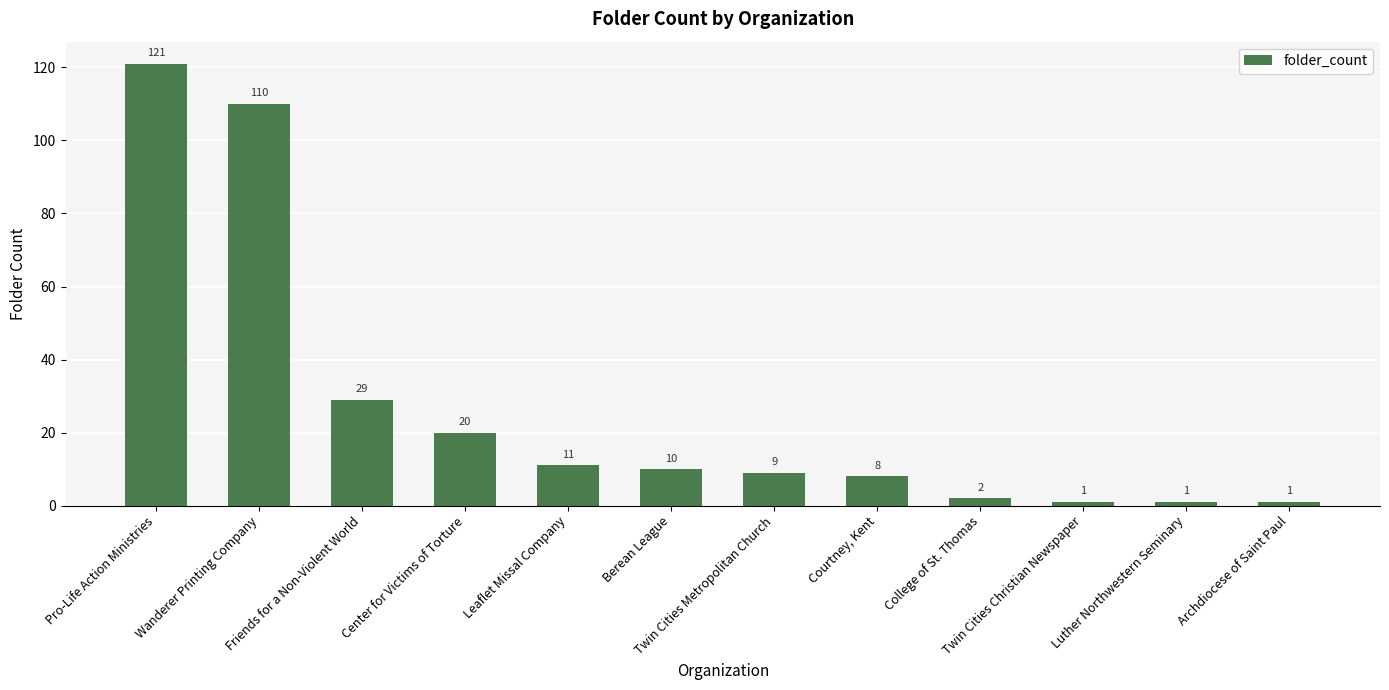

How many bars are there in total?

12